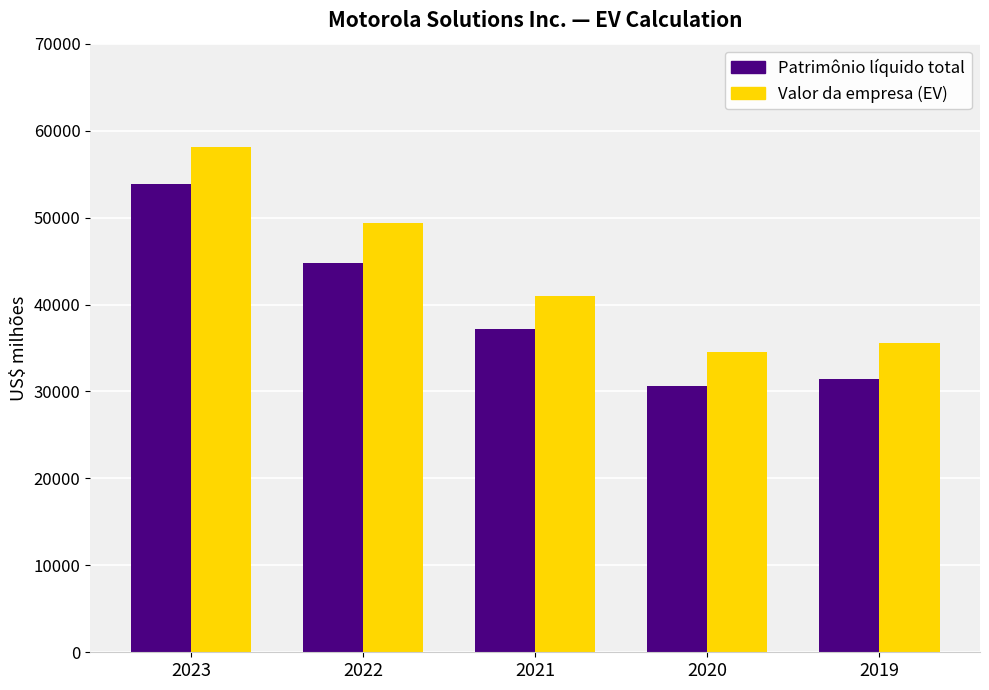

Where is Patrimônio líquido total nearest to the value 42224?

2022